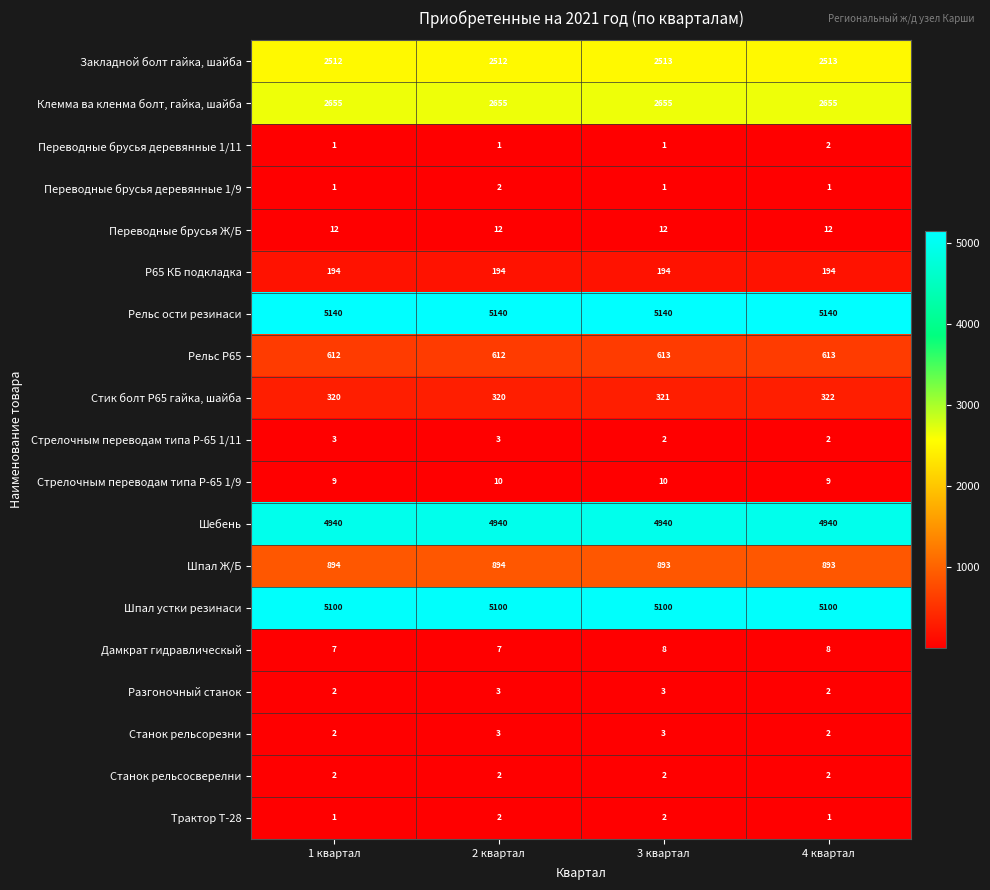

What is the highest value of the Станок рельсорезни series?

3